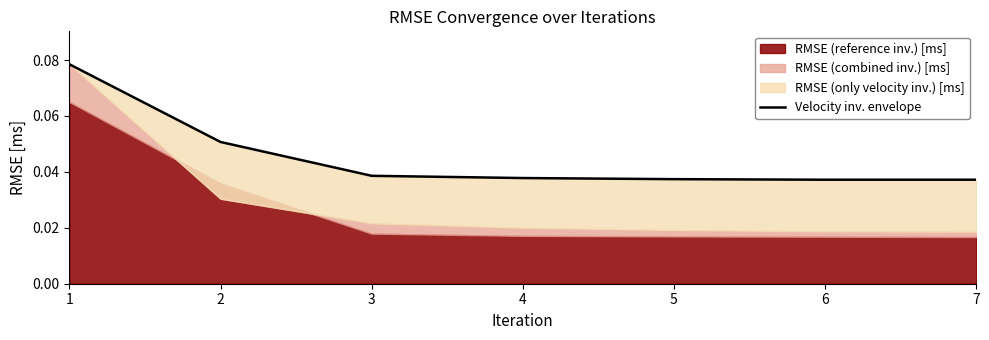

Between 7 and 6, which is larger?

7